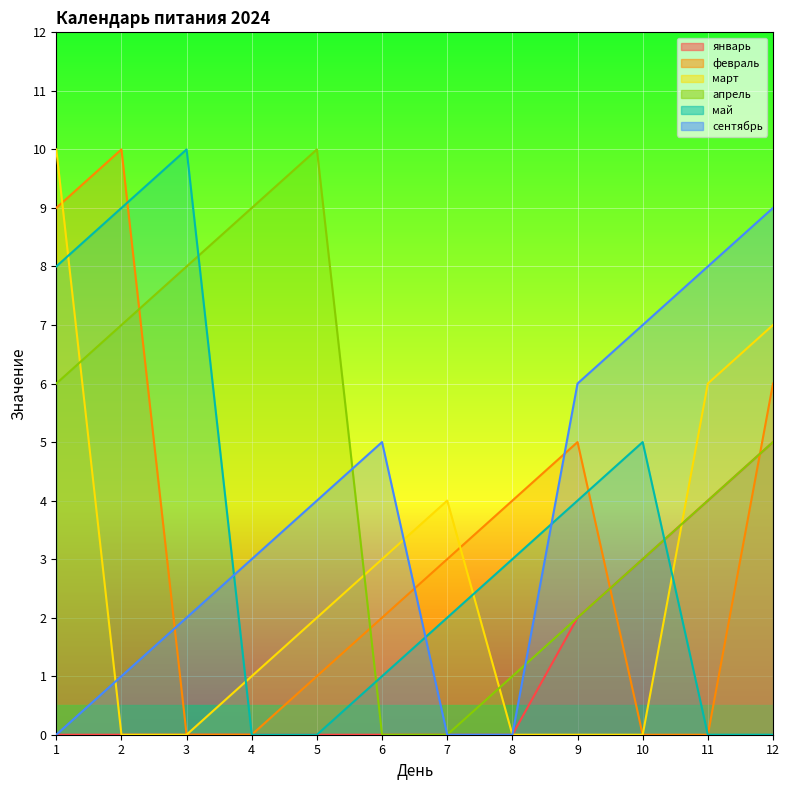

How many lines are shown in the chart?

6